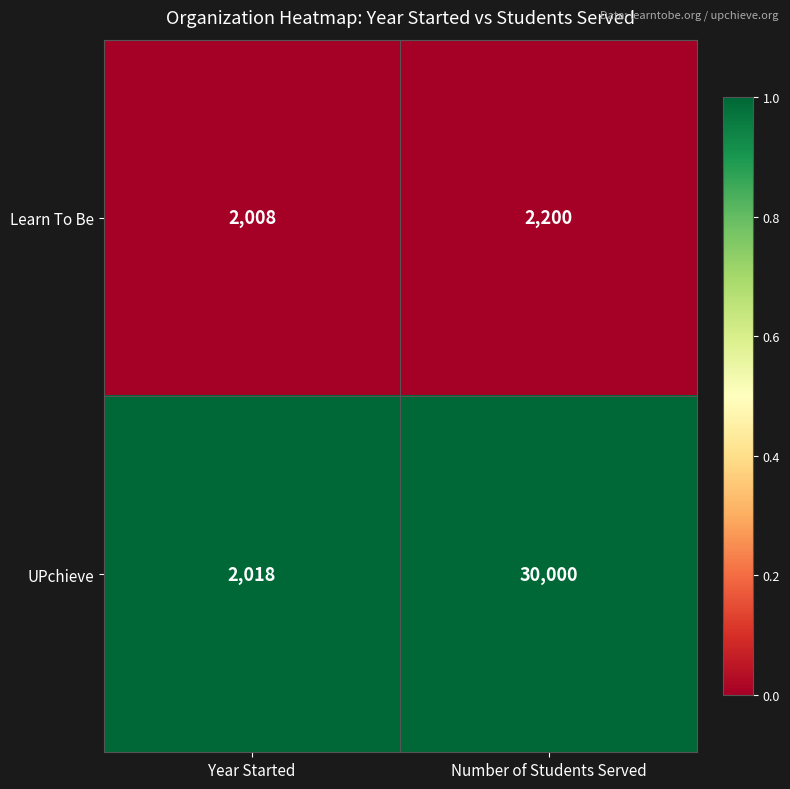

What is the difference between the highest and lowest values at Number of Students Served?

27800